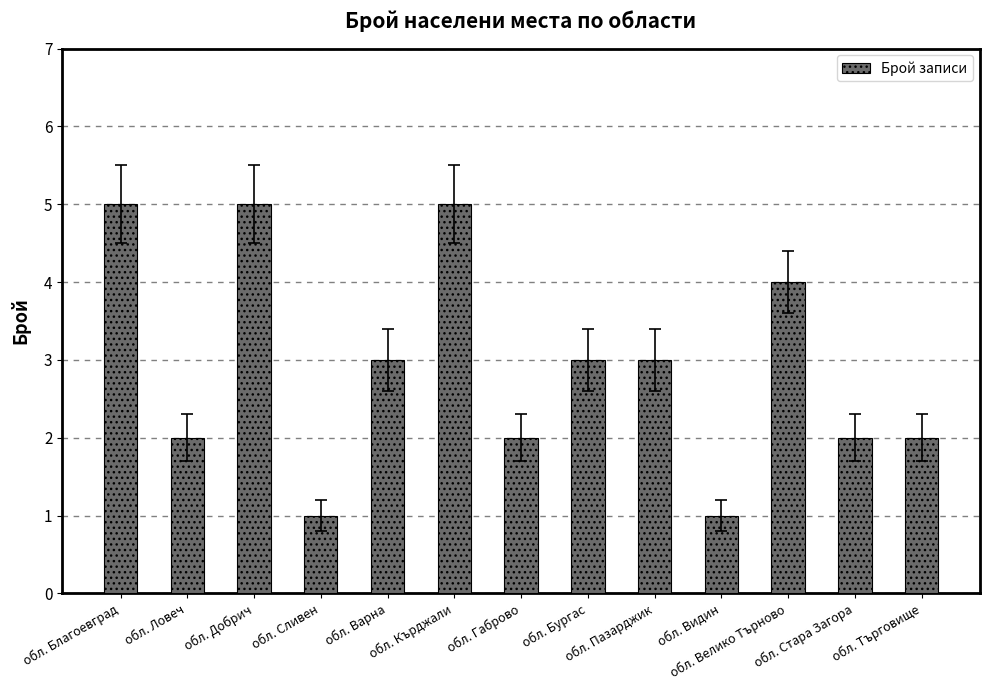

How many values are below 3?

6